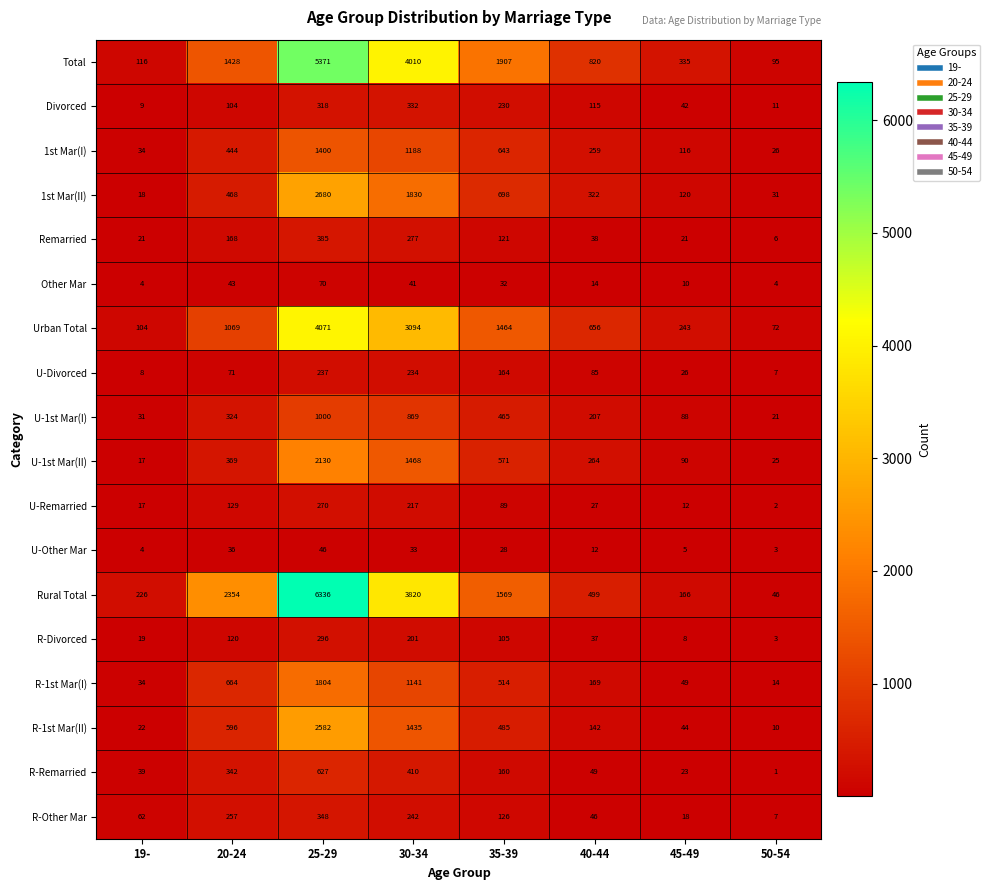

How many series are shown in this chart?

18